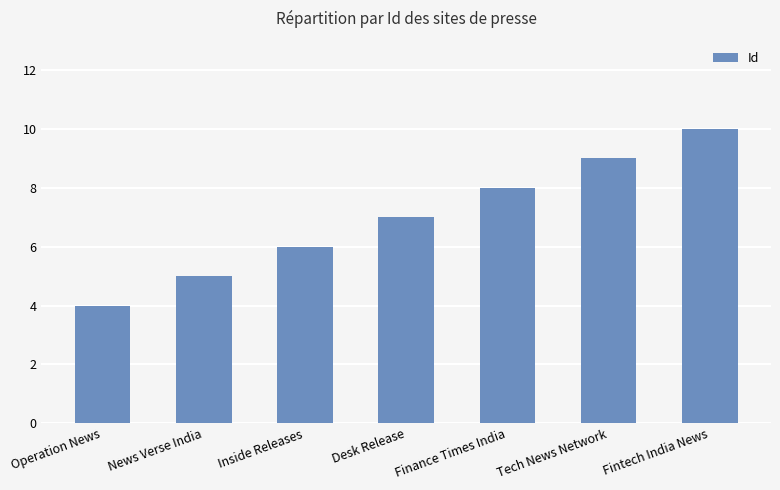

Reading left to right, what are all the values shown in this chart?

Operation News=4	News Verse India=5	Inside Releases=6	Desk Release=7	Finance Times India=8	Tech News Network=9	Fintech India News=10